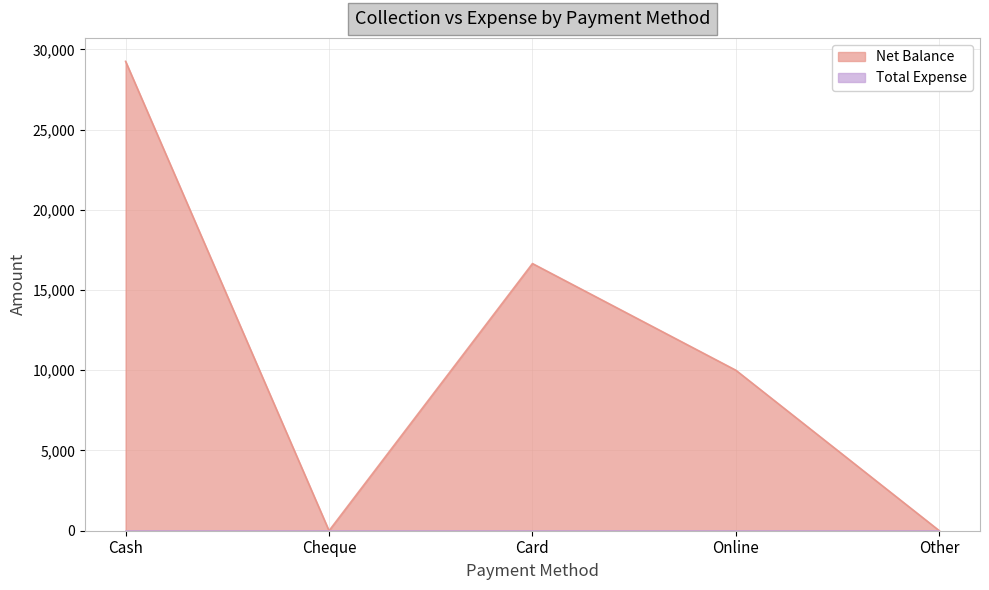

Reading right to left, transcribe all the data shown in this chart.

Other=0	Online=10000	Card=16650	Cheque=0	Cash=29250